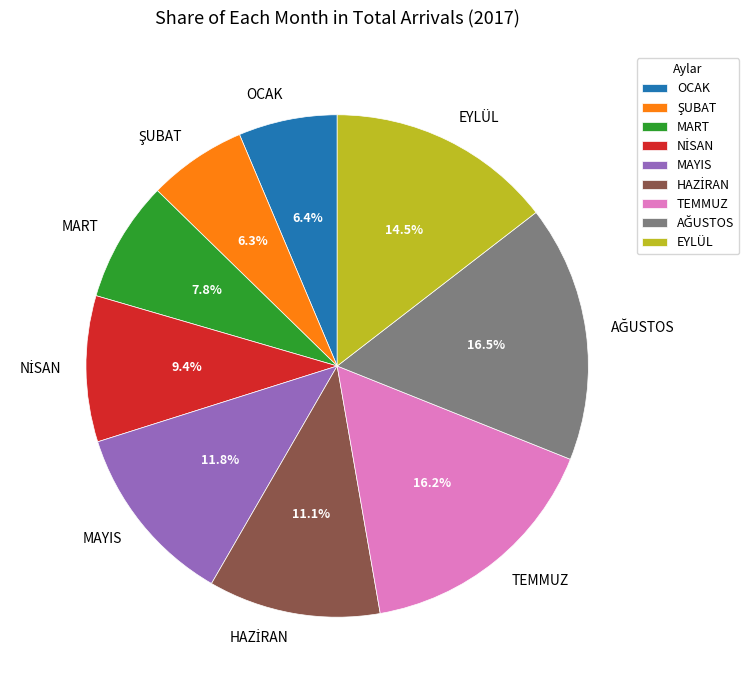

Is it true that MART is 17% of the pie?

False